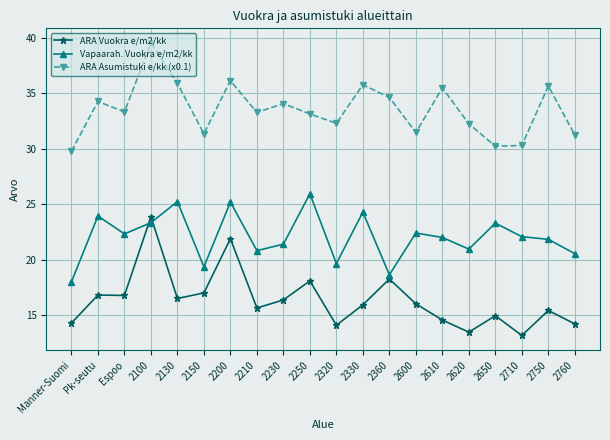

Is it true that ARA Vuokra e/m2/kk equals 15.4 at 2750?

True